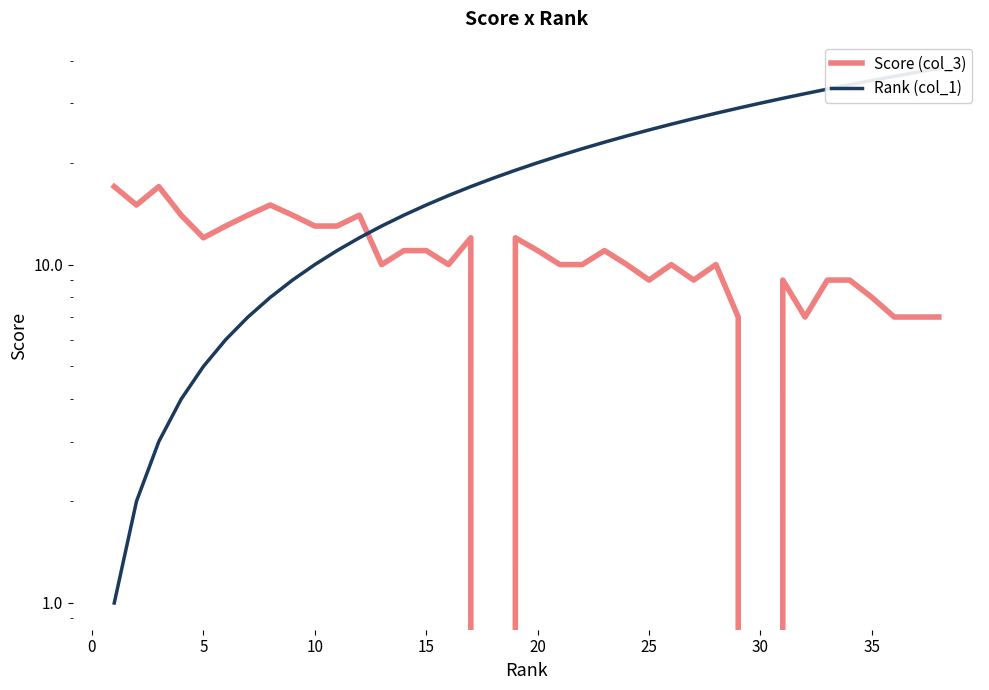

The Rank (col_1) series shows 11 at 33. True or false?

False